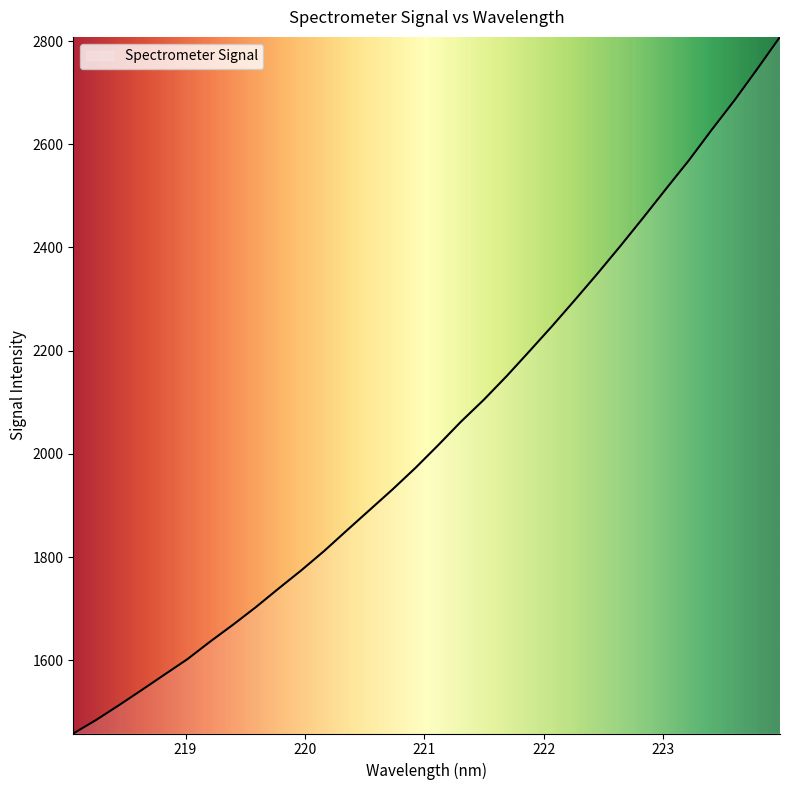

How many lines are shown in the chart?

1